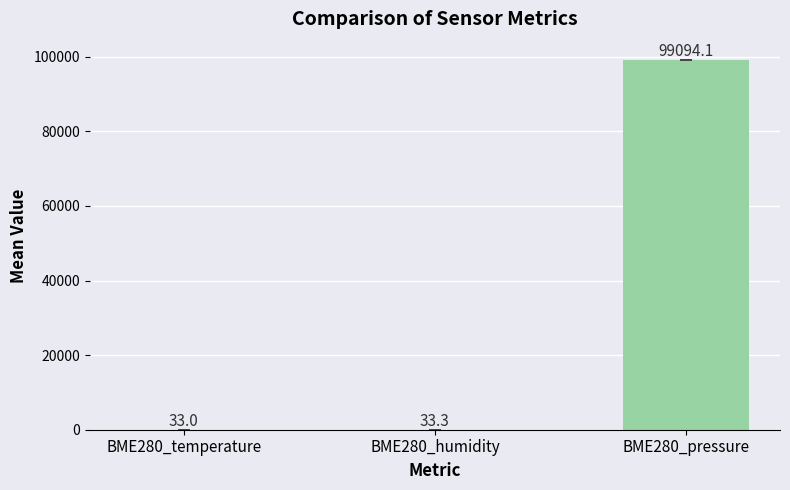

What is the sum of all values?

99160.4